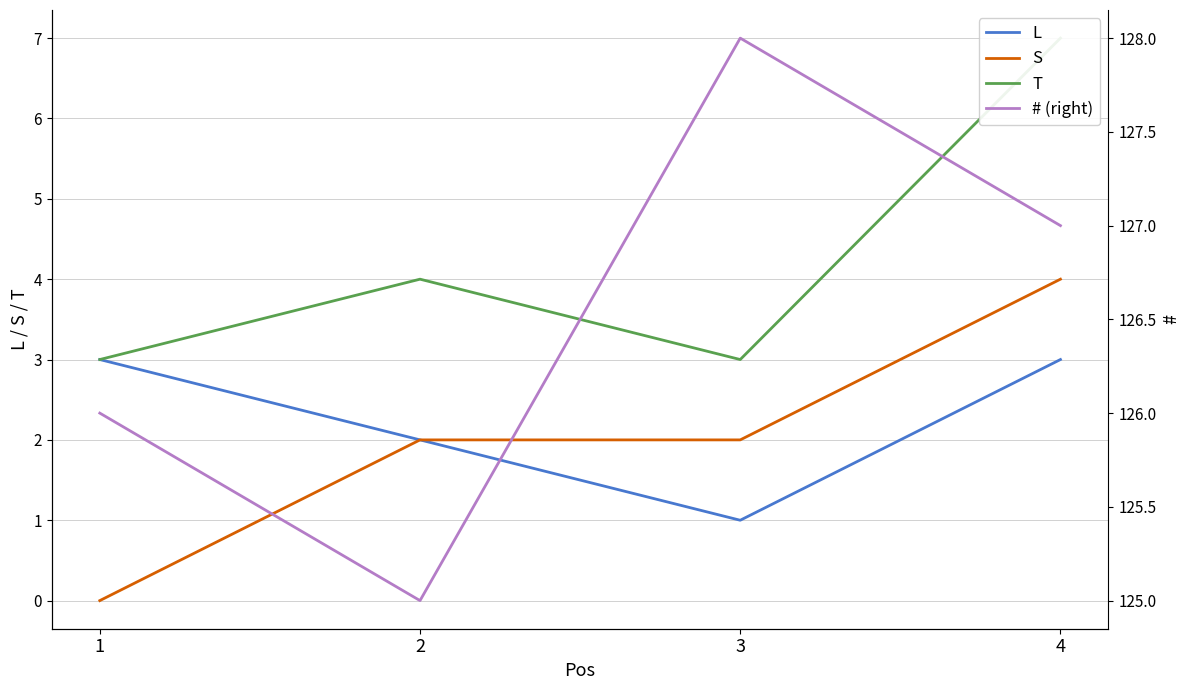

How many lines are shown in the chart?

4